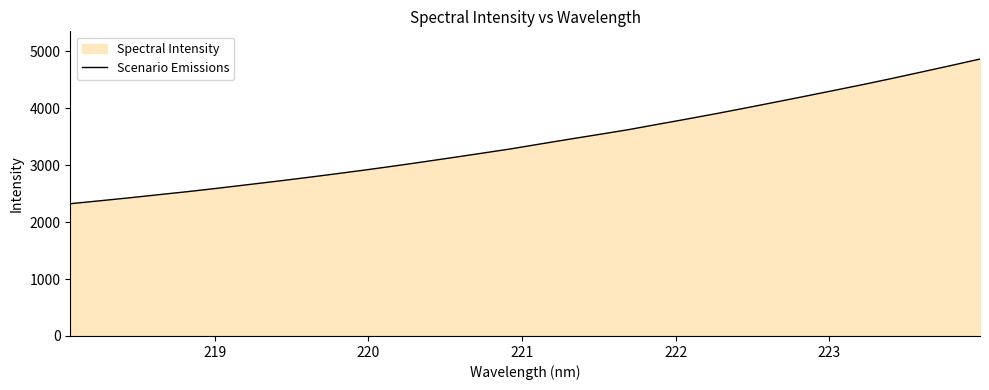

What is the greatest value displayed?

4865.6